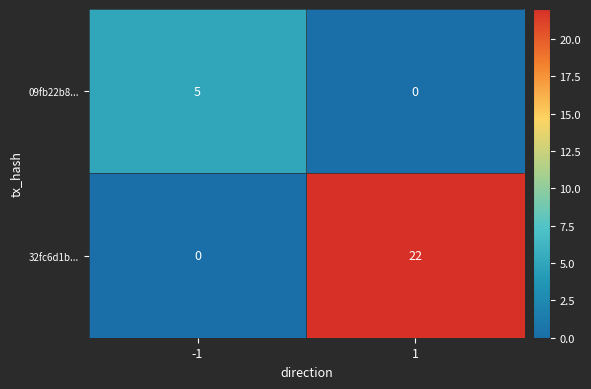

What is the difference between the 09fb22b8... values at 1 and -1?

5